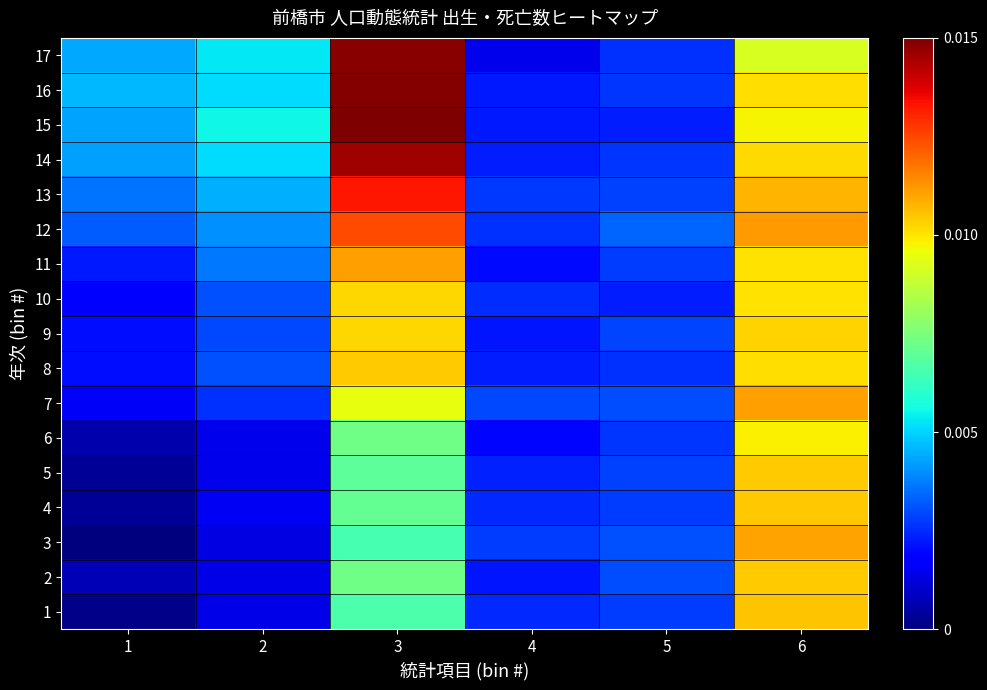

Reading left to right, what are all the values shown in this chart?

1: 1=0.0	2=0.0	3=0.0	4=0.0	5=0.0	6=0.0
2: 1=0.0	2=0.0	3=0.0	4=0.0	5=0.0	6=0.0
3: 1=0.0	2=0.0	3=0.0	4=0.0	5=0.0	6=0.0
4: 1=0.0	2=0.0	3=0.0	4=0.0	5=0.0	6=0.0
5: 1=0.0	2=0.0	3=0.0	4=0.0	5=0.0	6=0.0
6: 1=0.0	2=0.0	3=0.0	4=0.0	5=0.0	6=0.0
7: 1=0.0	2=0.0	3=0.0	4=0.0	5=0.0	6=0.0
8: 1=0.0	2=0.0	3=0.0	4=0.0	5=0.0	6=0.0
9: 1=0.0	2=0.0	3=0.0	4=0.0	5=0.0	6=0.0
10: 1=0.0	2=0.0	3=0.0	4=0.0	5=0.0	6=0.0
11: 1=0.0	2=0.0	3=0.0	4=0.0	5=0.0	6=0.0
12: 1=0.0	2=0.0	3=0.0	4=0.0	5=0.0	6=0.0
13: 1=0.0	2=0.0	3=0.0	4=0.0	5=0.0	6=0.0
14: 1=0.0	2=0.0	3=0.0	4=0.0	5=0.0	6=0.0
15: 1=0.0	2=0.0	3=0.0	4=0.0	5=0.0	6=0.0
16: 1=0.0	2=0.0	3=0.0	4=0.0	5=0.0	6=0.0
17: 1=0.0	2=0.0	3=0.0	4=0.0	5=0.0	6=0.0